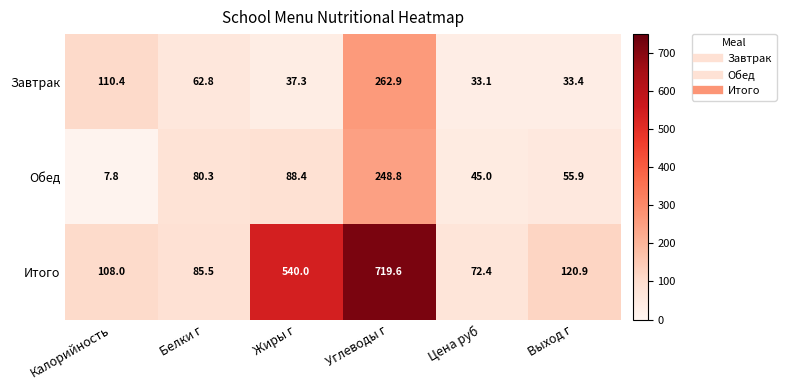

Rank the series by their maximum value, from lowest to highest.

Обед, Завтрак, Итого